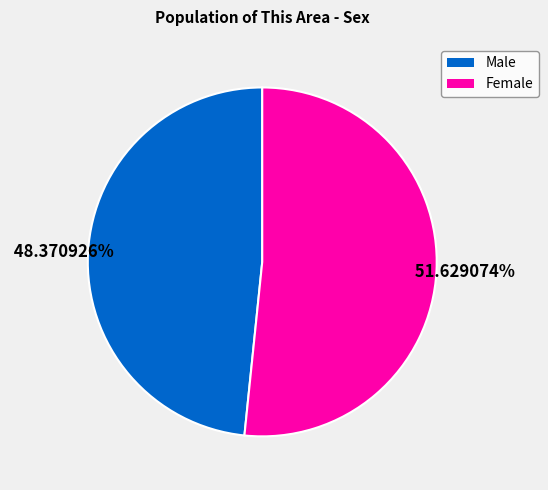

Approximately how many times larger is the value at Female compared to Male?

1.1